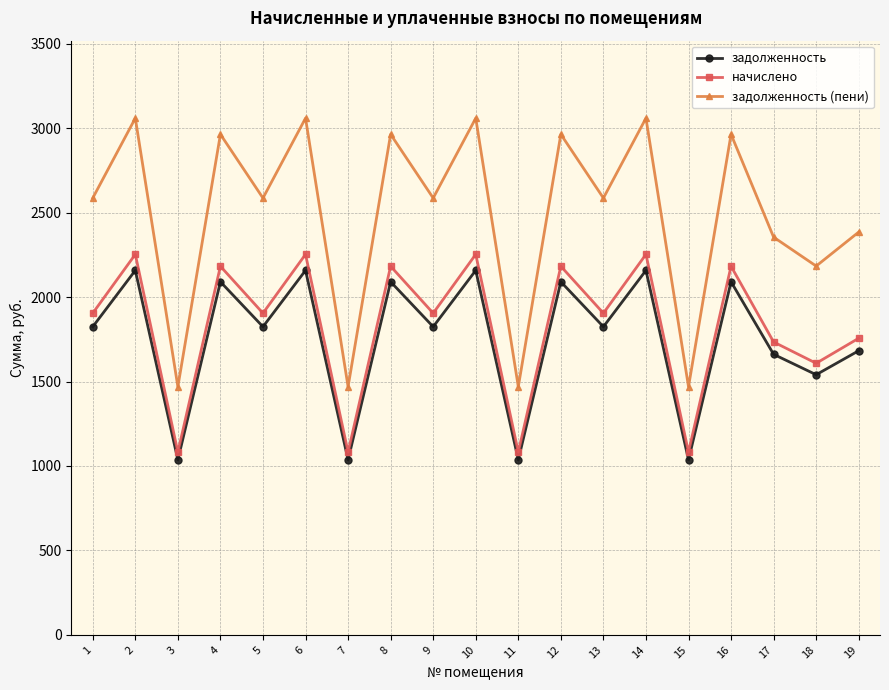

What is the difference between the начислено values at 6 and 19?

496.5